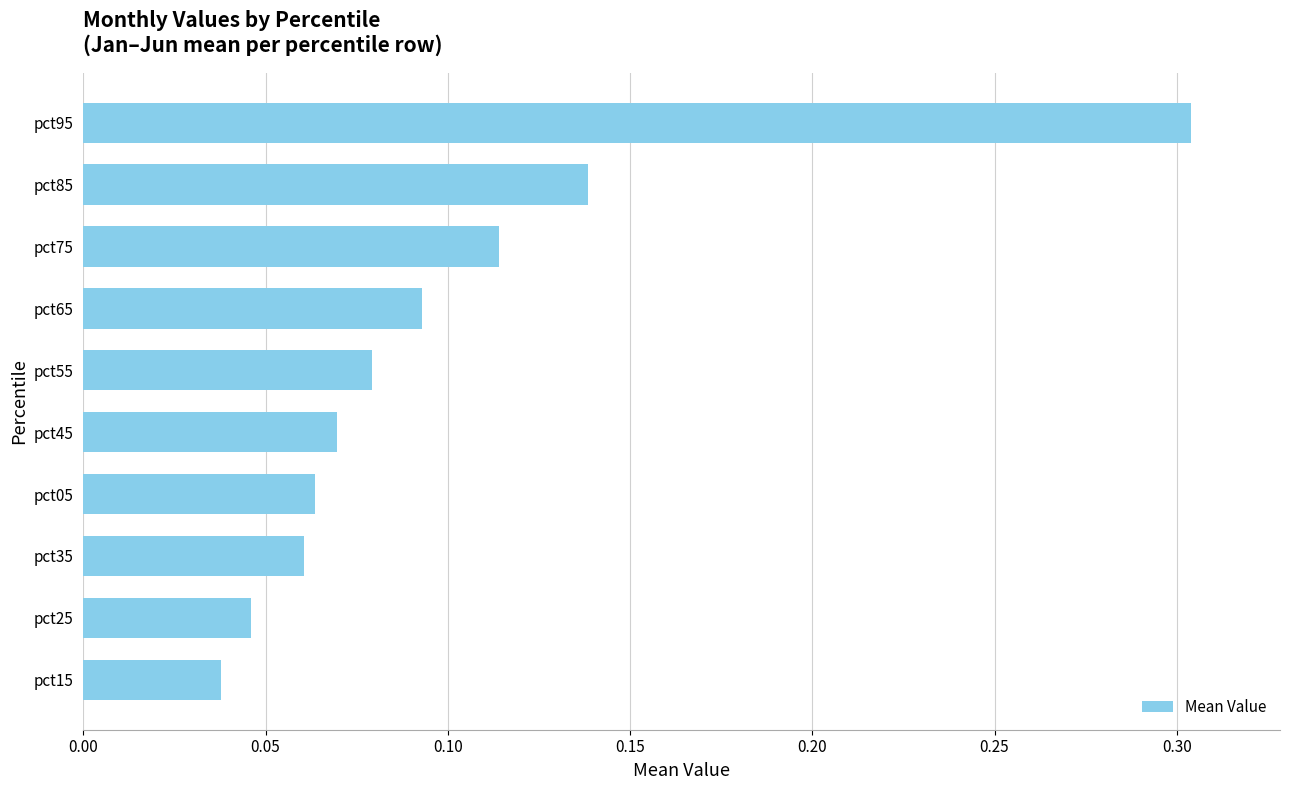

How many values are between 0 and 1?

10